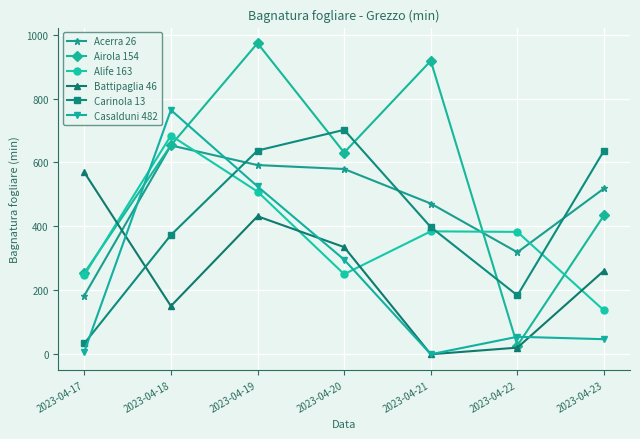

Rank the series by their maximum value, from highest to lowest.

Airola 154, Casalduni 482, Carinola 13, Alife 163, Acerra 26, Battipaglia 46